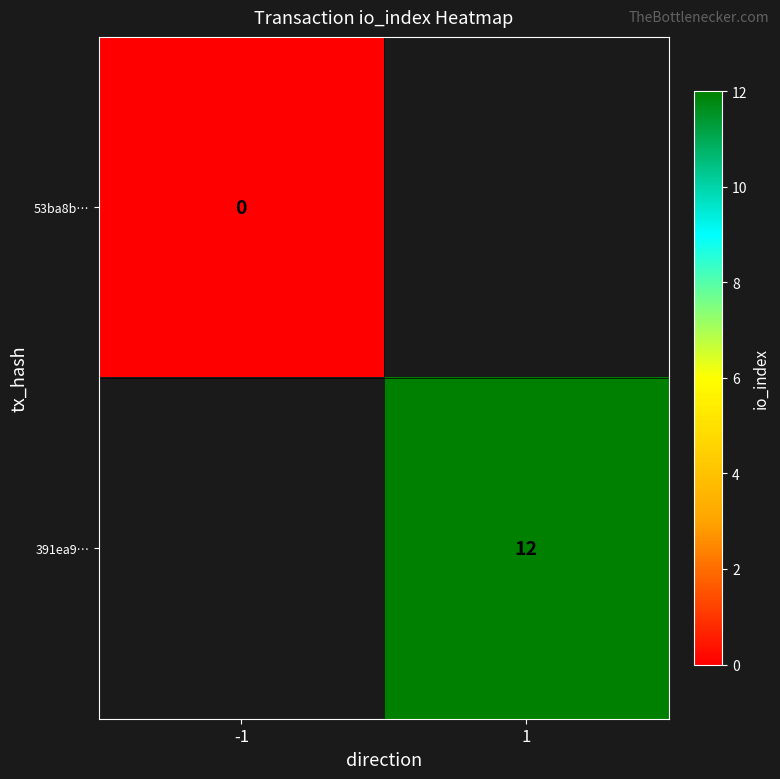

What is the maximum value shown in the chart?

12.0